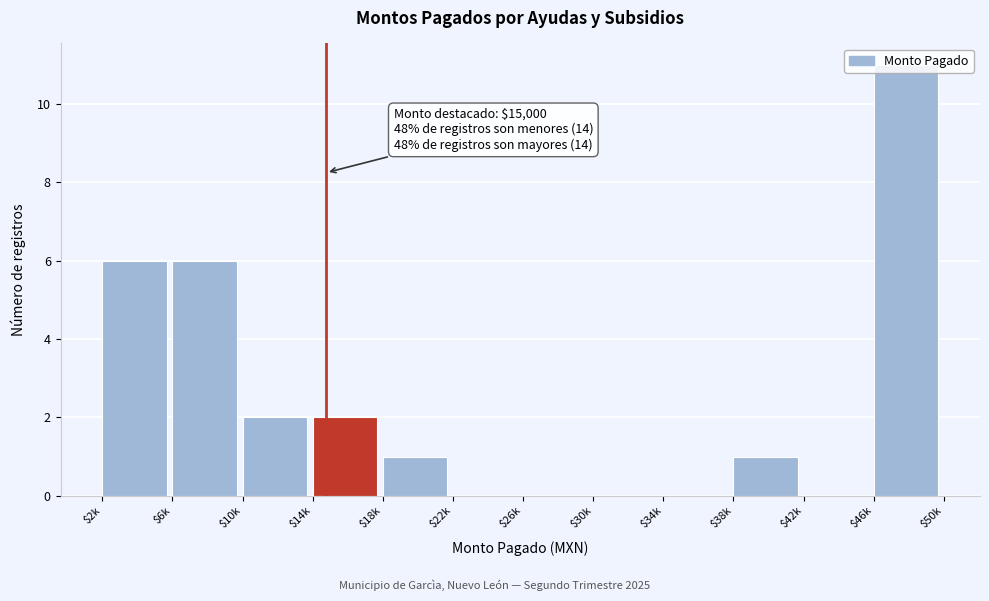

What is the maximum value shown in the chart?

11